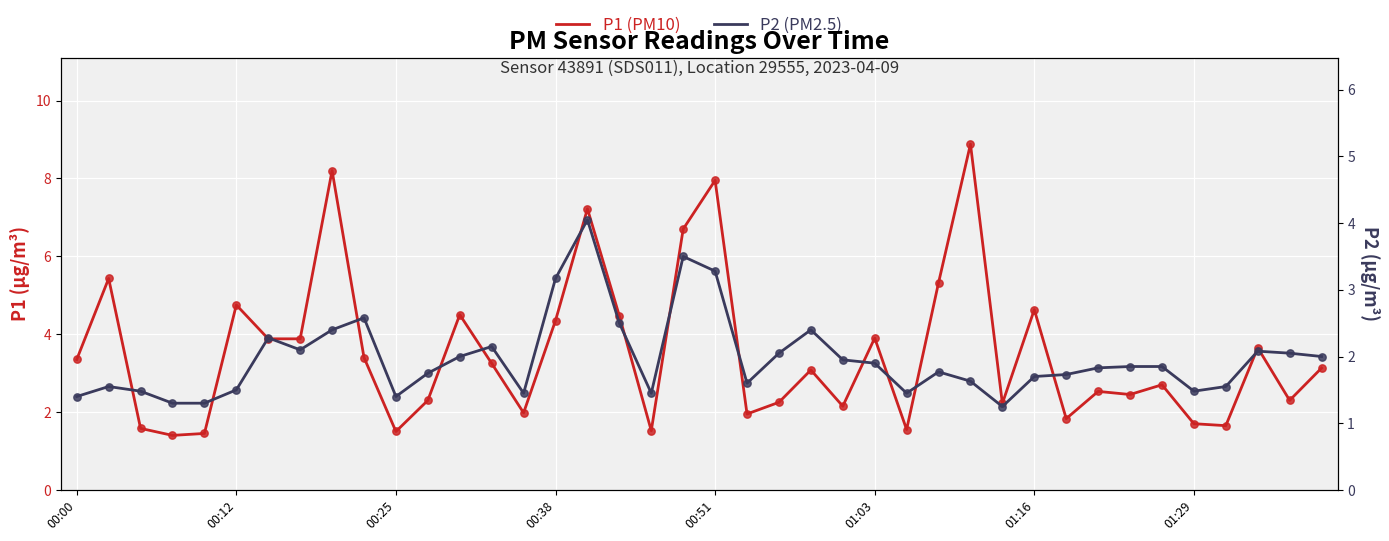

What are all the series names shown in the legend?

P1, P2